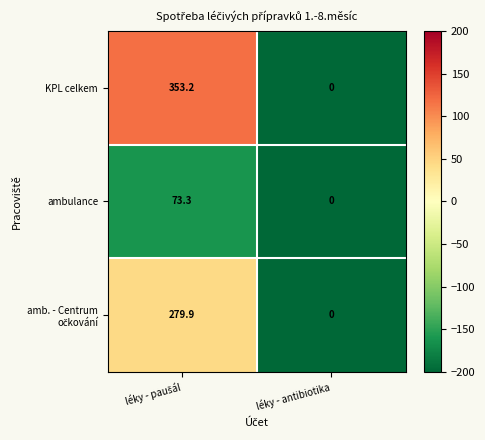

What is the minimum value shown in the chart?

0.0